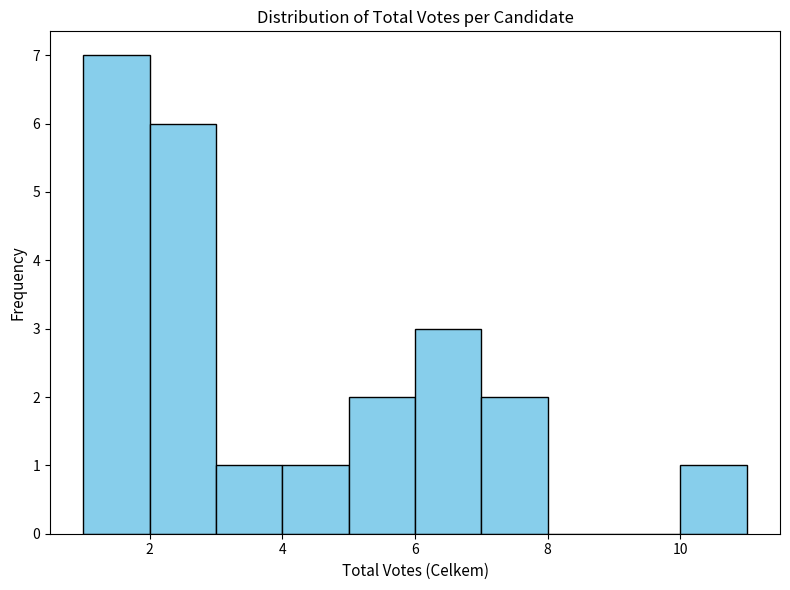

What is the height of the bar covering 3 to 4 on the x-axis? The values are not printed on the chart, so give them approximately, as read against the axis.

1